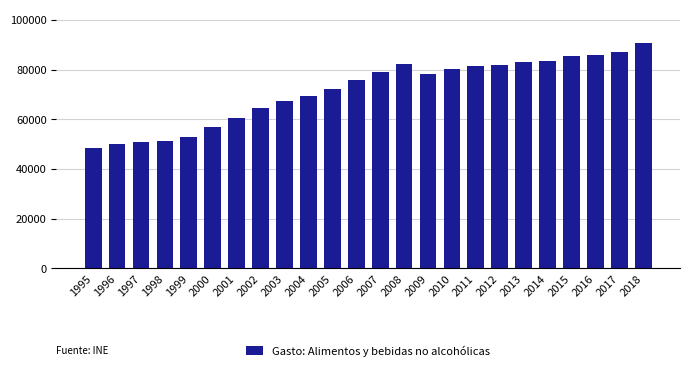

What is the value of the 4th bar from the left?

51488